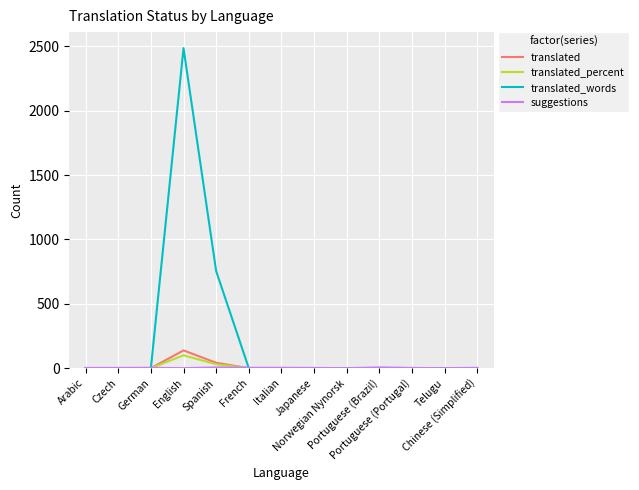

Which series has the largest range (max minus min)?

translated_words